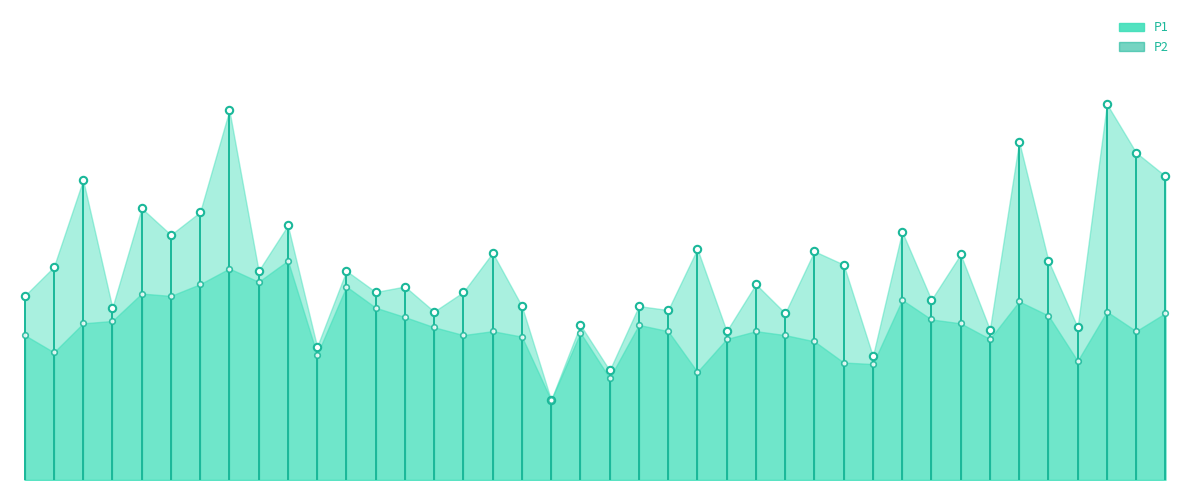

What is the total value across all series at 05:44?

4.0